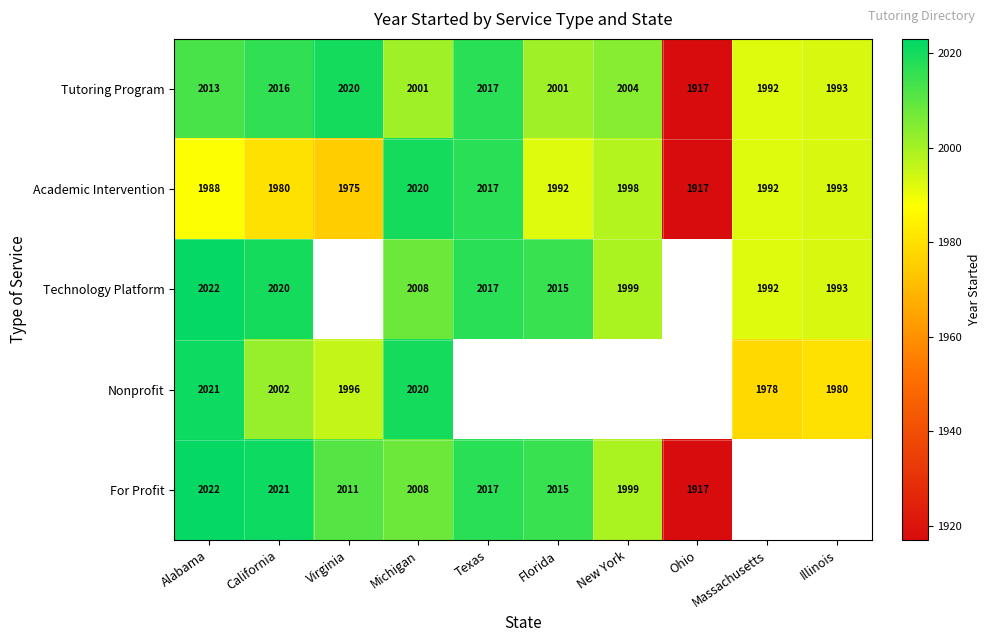

The value of Nonprofit at Illinois is 1050.9. True or false?

False